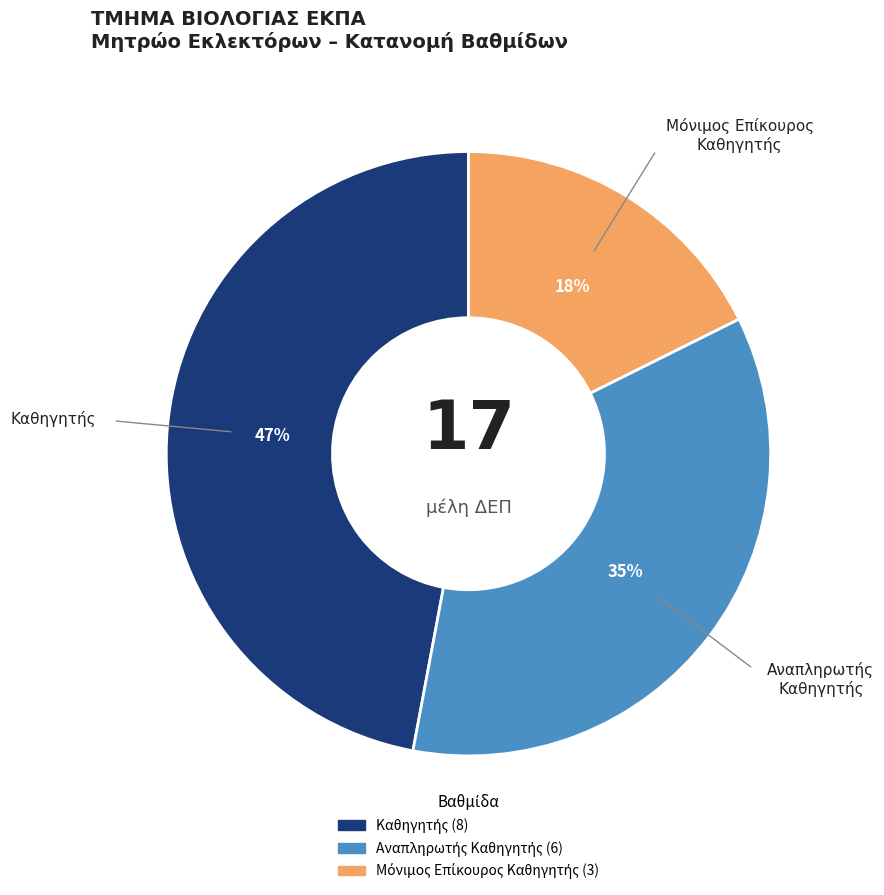

To the nearest percent, what is the average slice percentage?

33%